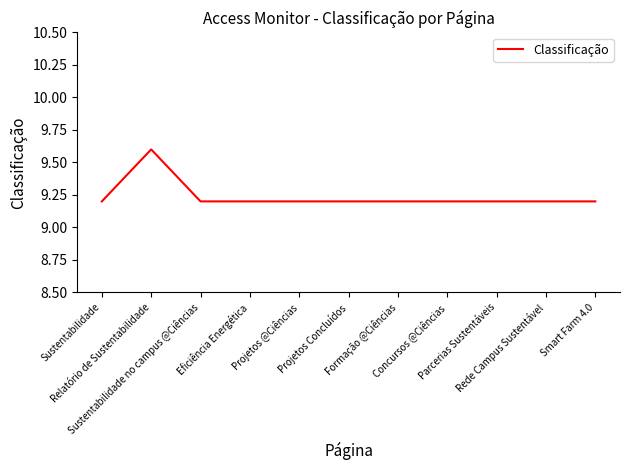

Count the number of categories in the chart.

11